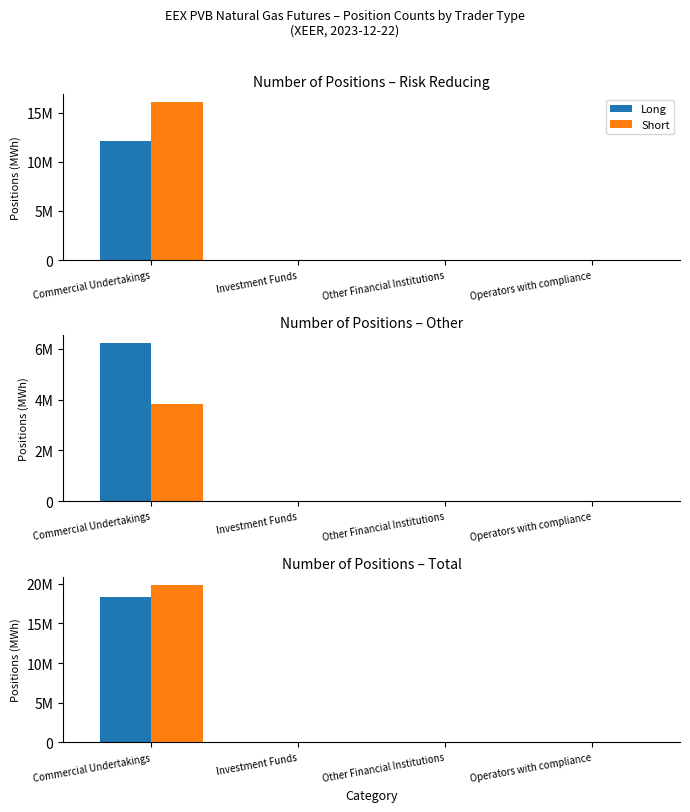

True or false: Long has a value of 7943649 at Commercial Undertakings.

False